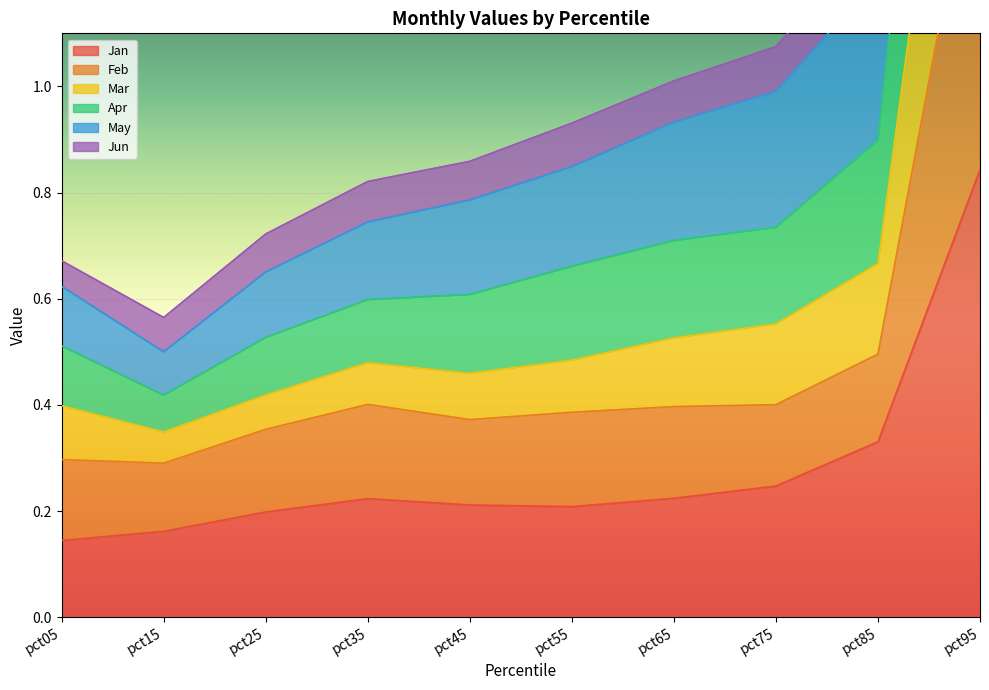

What is the average value of the Mar series?

1.1